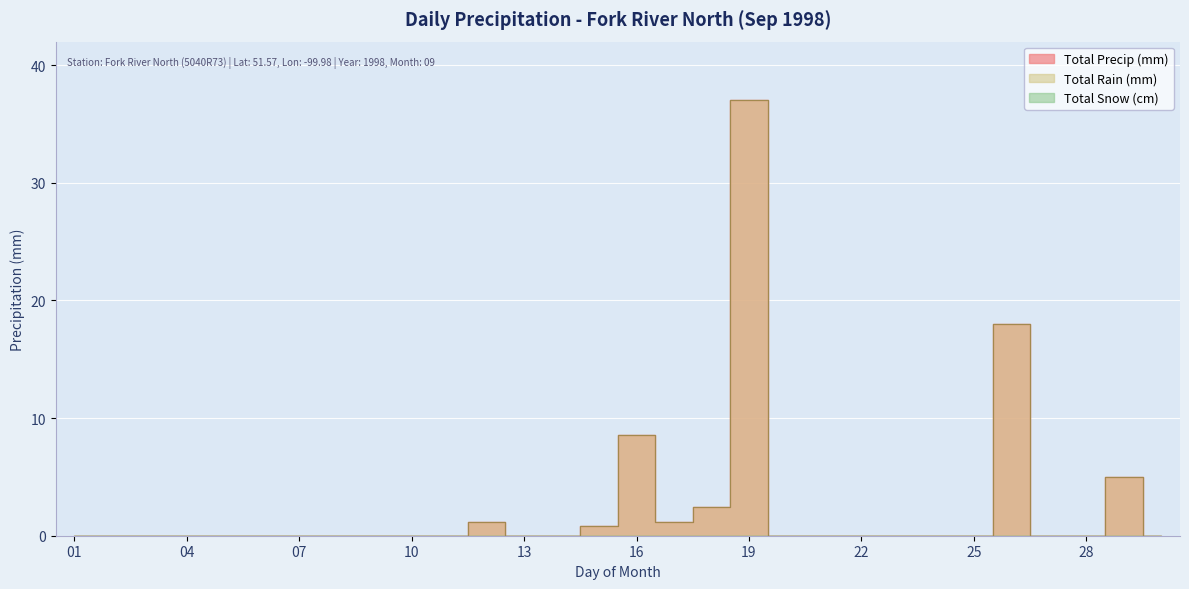

What is the difference between the maximum and second lowest values in the Total Rain (mm) series?

37.0